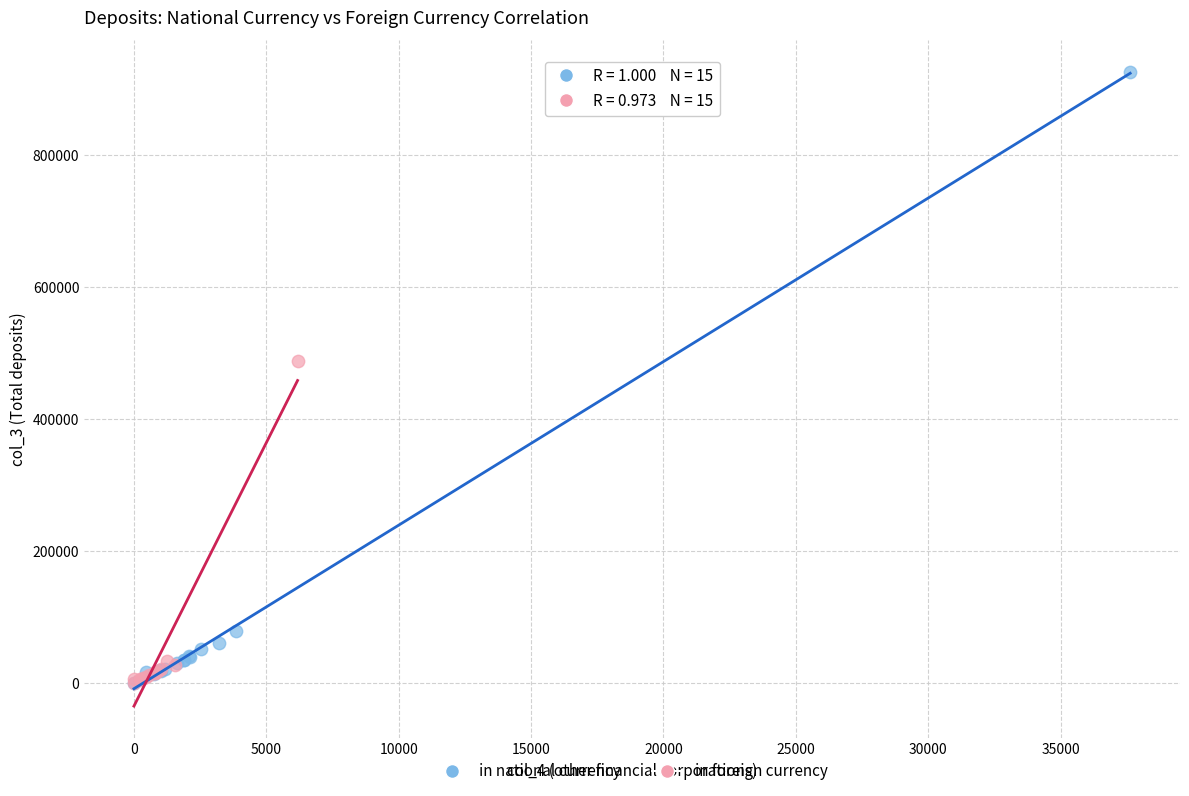

Which series contains the highest Y value?

in national currency